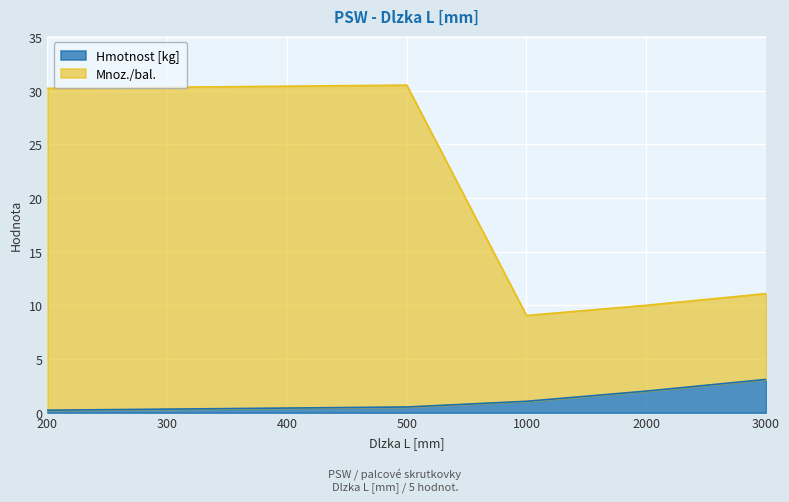

True or false: Mnoz./bal. and Hmotnost [kg] intersect in this chart.

False